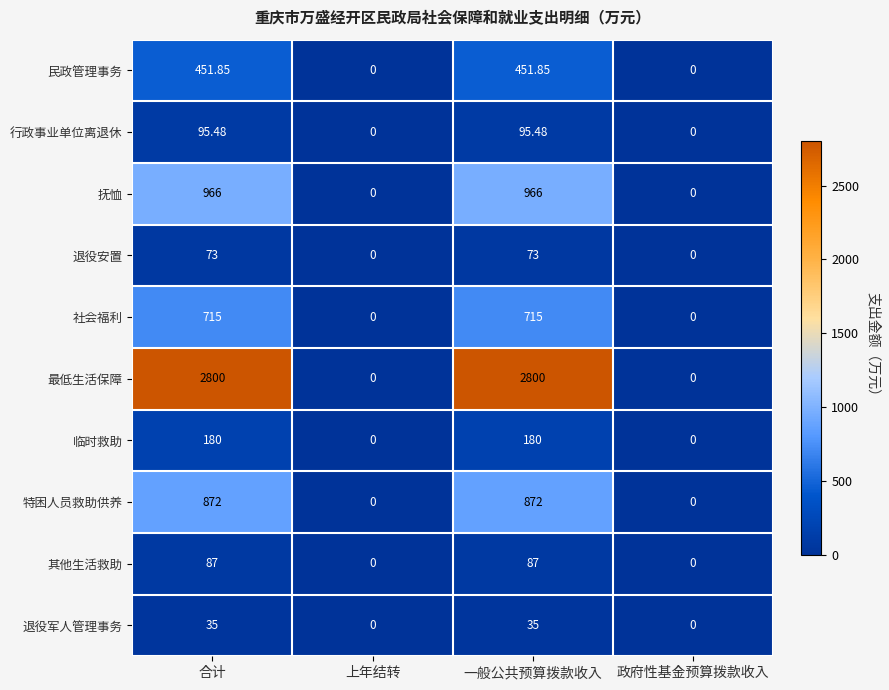

Which series has the largest total across all categories?

最低生活保障